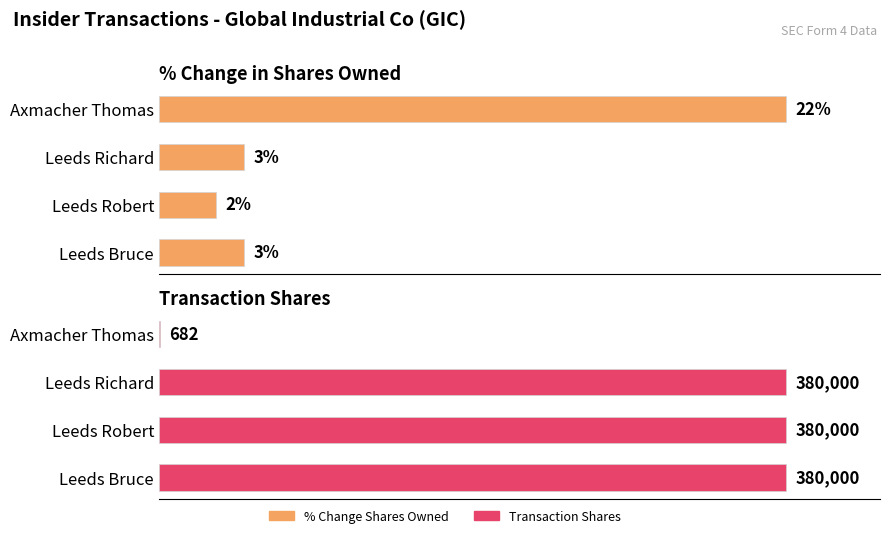

How many bars are there in total?

8